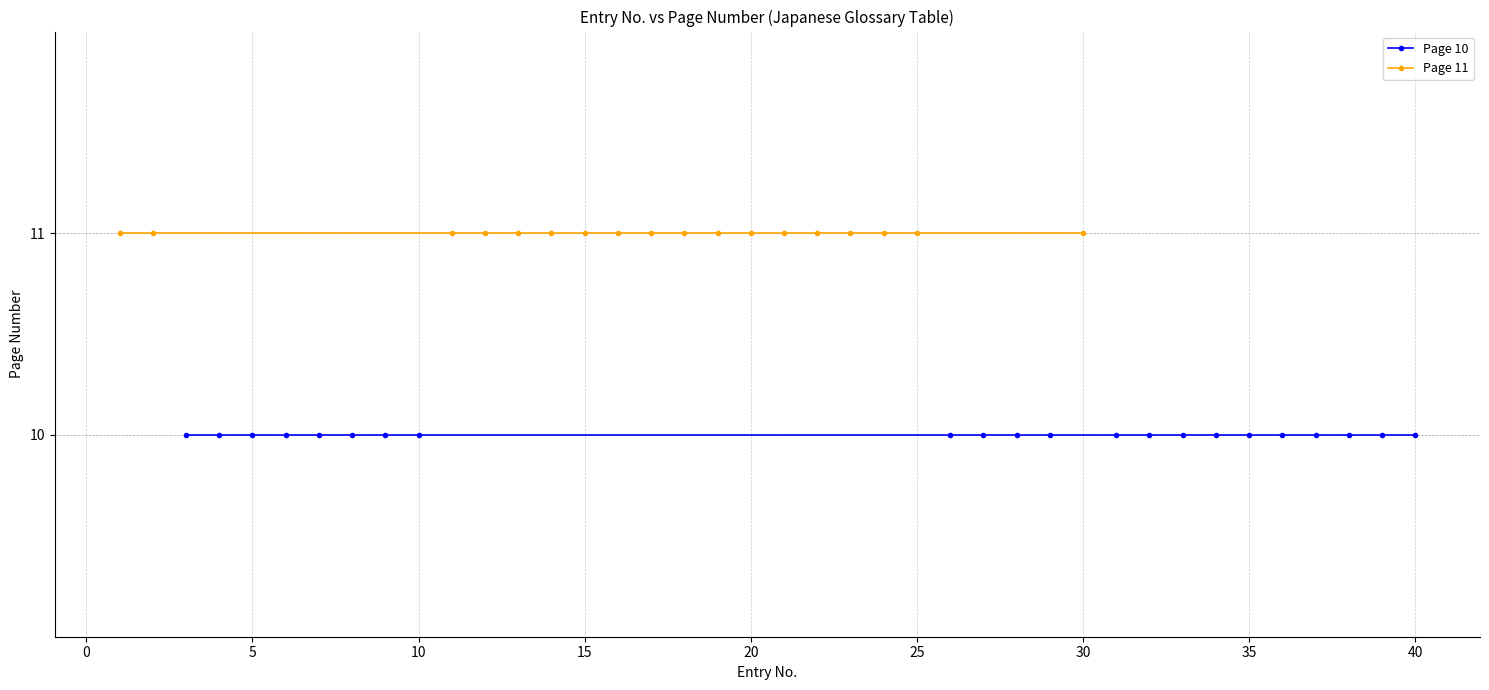

Rank the series by their average value, from highest to lowest.

Page 11 entries, Page 10 entries